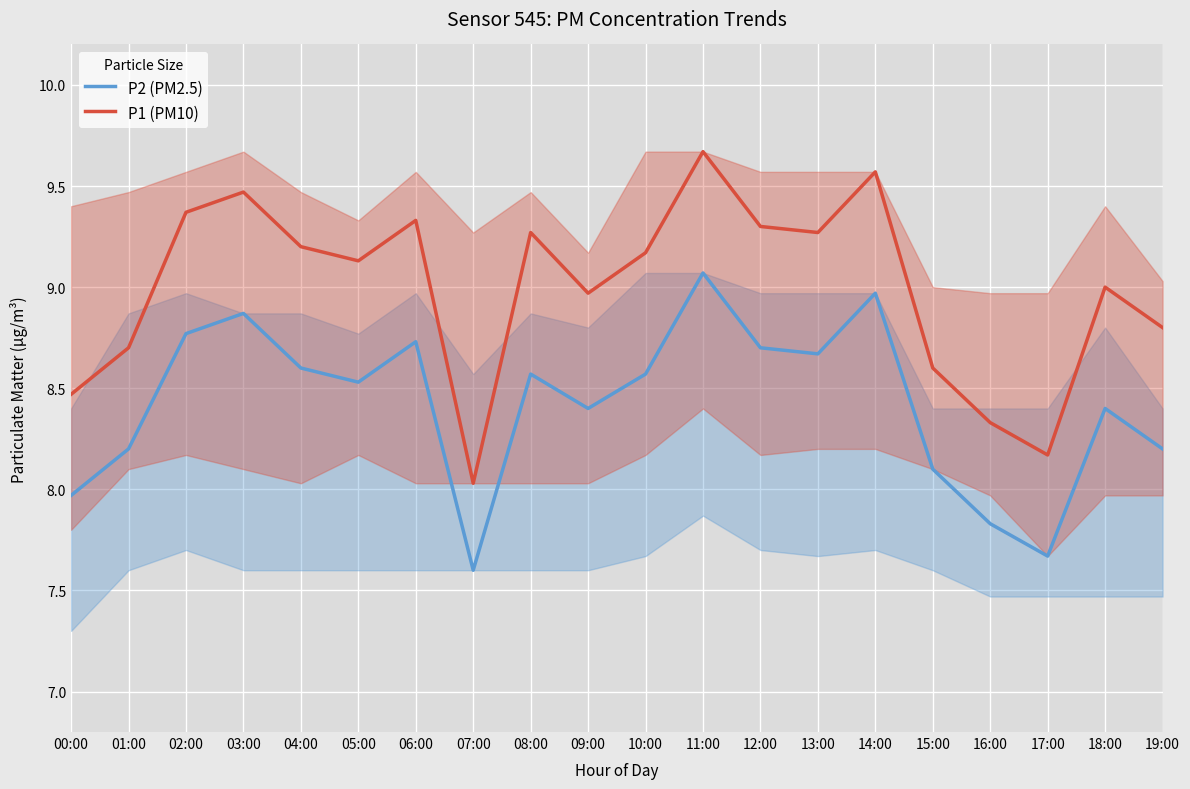

What is the difference between the maximum and second lowest values in the P2 (PM2.5) series?

1.4